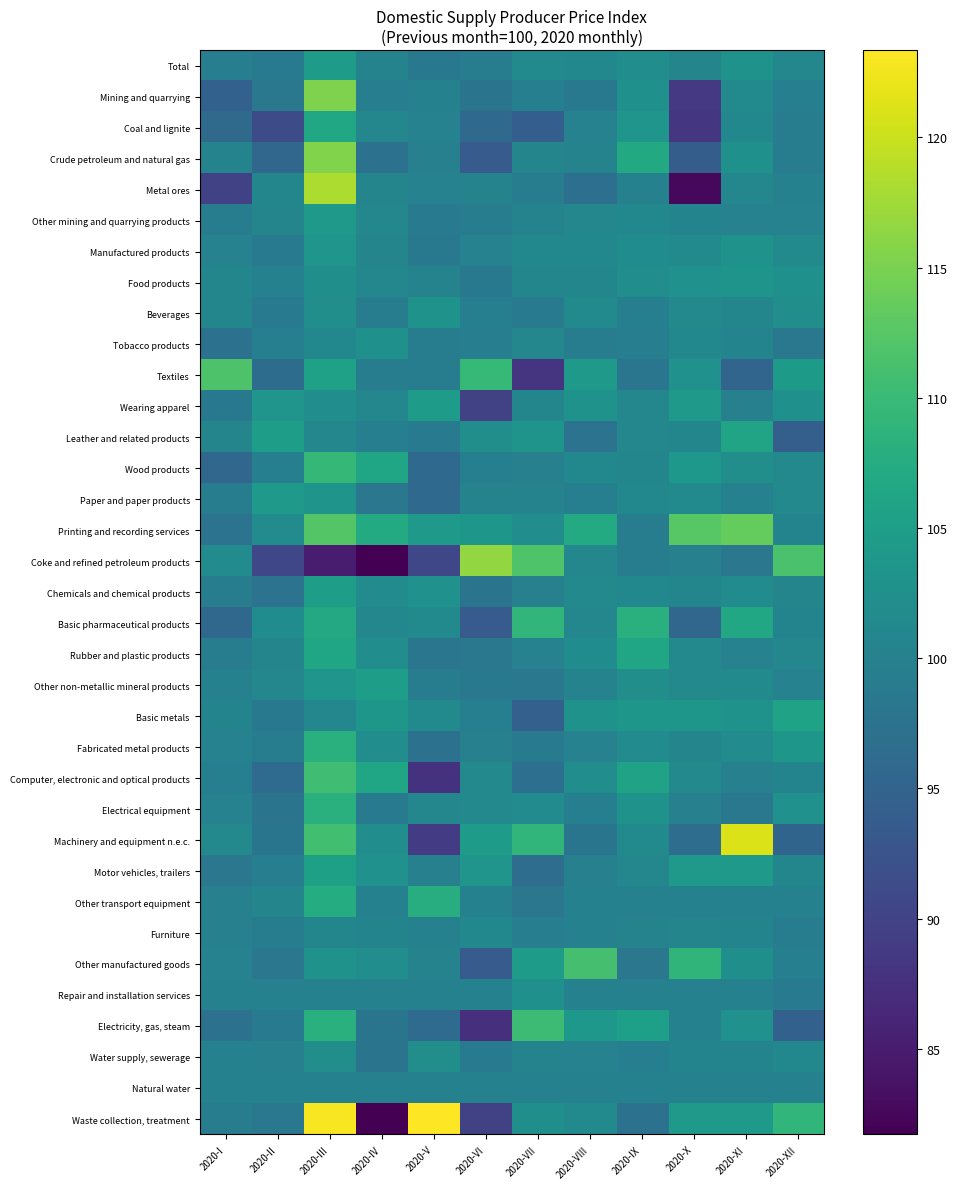

What is the spread (max minus min) of values at 2020-XII?

17.2